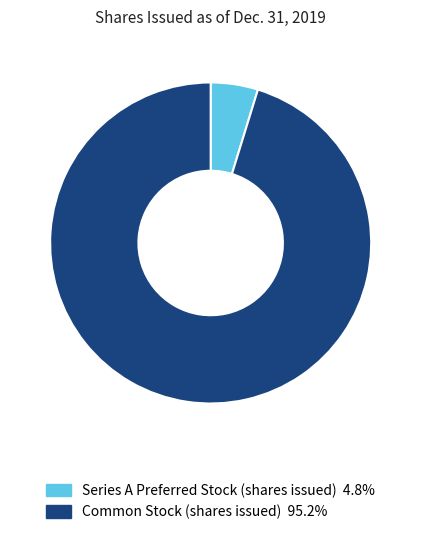

Rank the categories by value from highest to lowest.

Common Stock (shares issued), Series A Preferred Stock (shares issued)